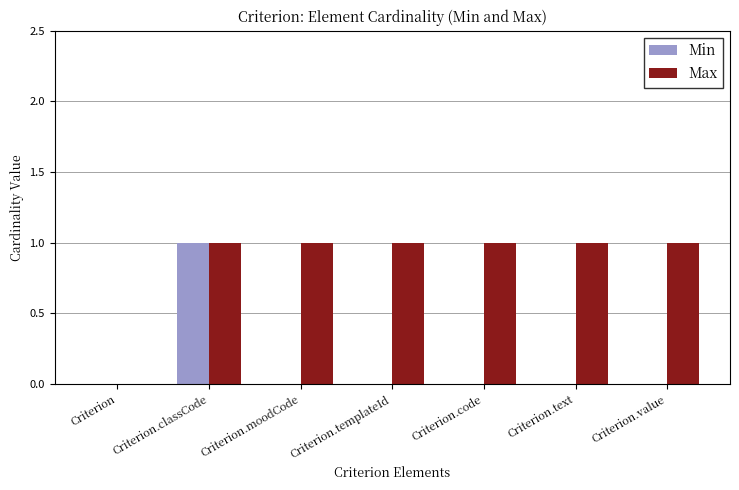

How many data points does each series have?

7